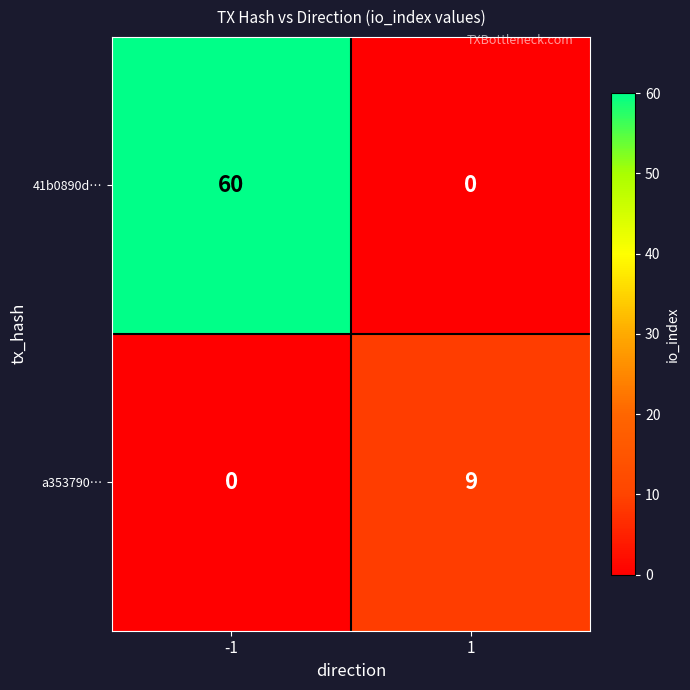

Rank the series by their average value, from lowest to highest.

a353790…, 41b0890d…